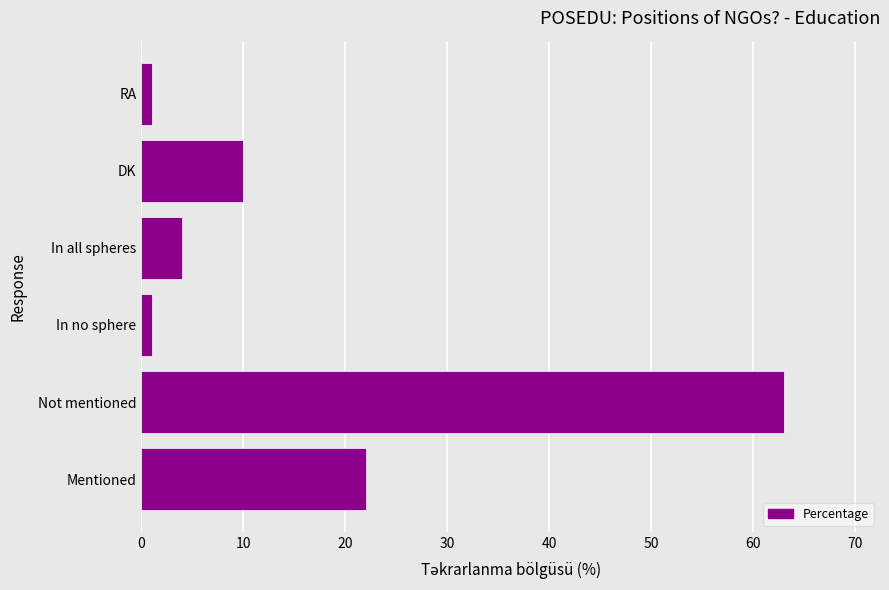

What is the difference between the second highest and minimum values?

21